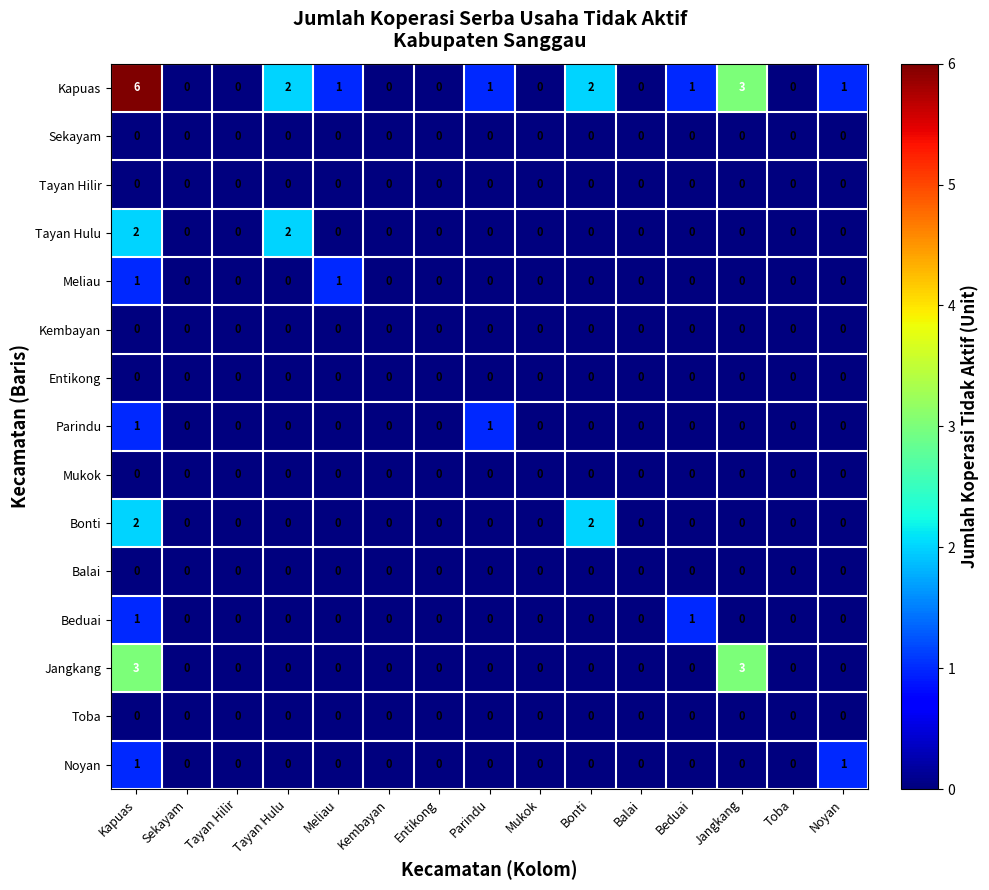

Which category has the highest value across all series?

Kapuas